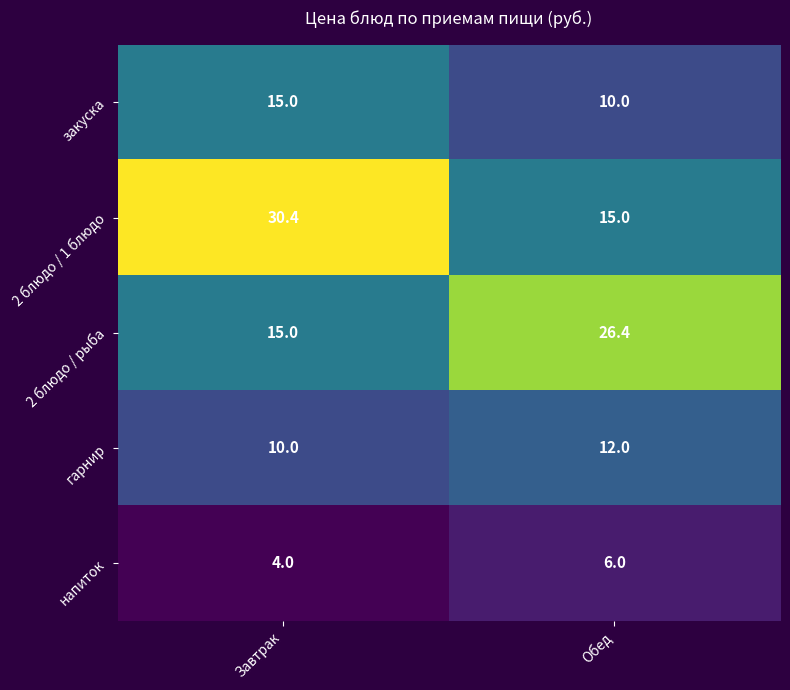

How many distinct data groups are displayed?

5